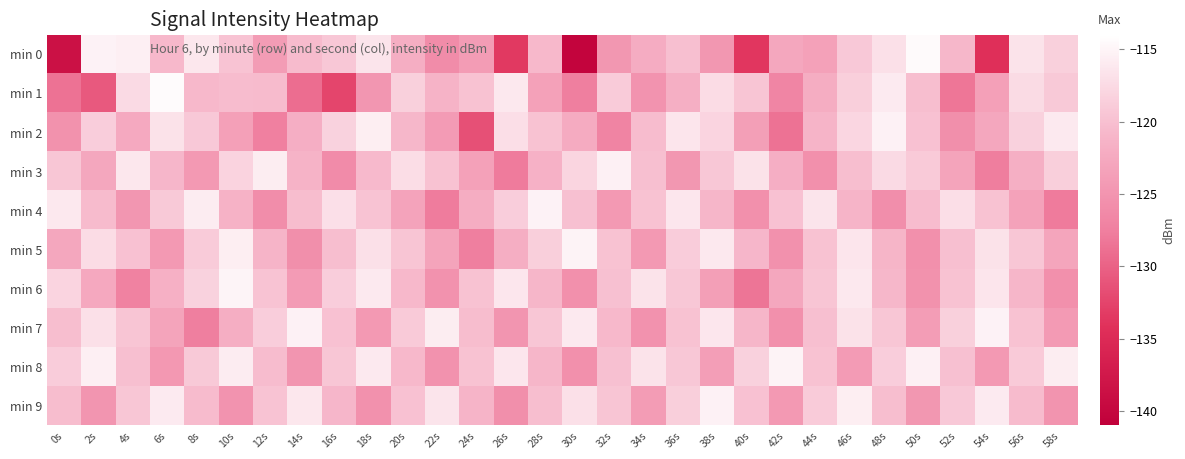

What is the difference between the highest and lowest values at 38s?

9.4